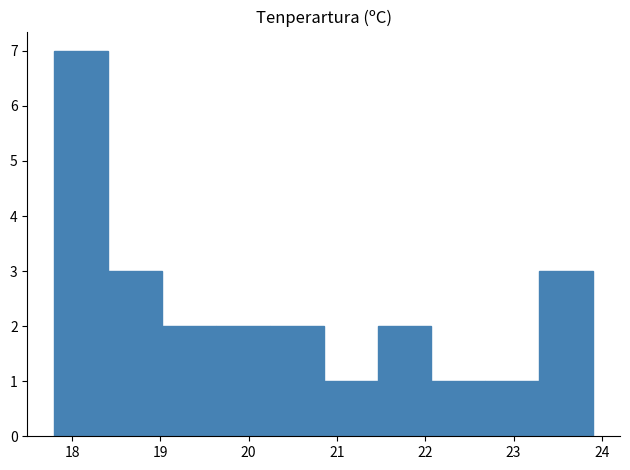

Reading left to right, transcribe this chart: for each bar, give the range it covers on the x-axis and its height. Neither the bar edges nor the heights are printed on the chart, so give them approximately, as read against the axes.

17.80 to 18.41: 7
18.41 to 19.02: 3
19.02 to 19.63: 2
19.63 to 20.24: 2
20.24 to 20.85: 2
20.85 to 21.46: 1
21.46 to 22.07: 2
22.07 to 22.68: 1
22.68 to 23.29: 1
23.29 to 23.90: 3